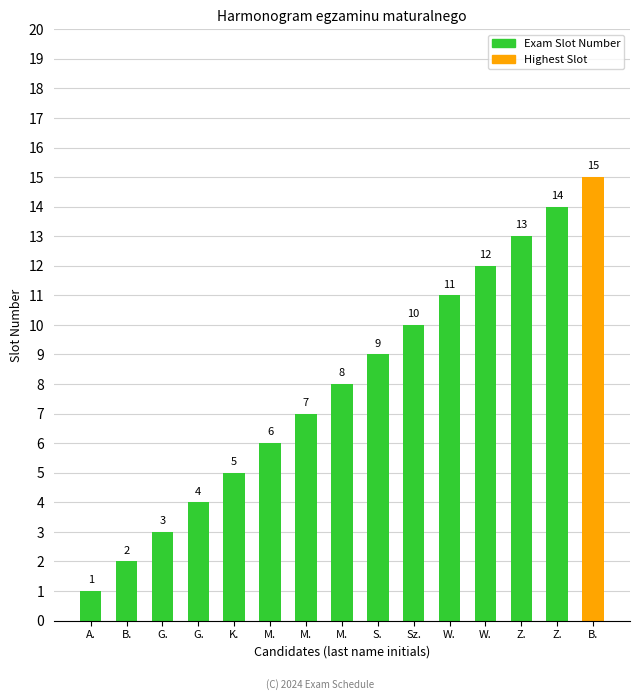

The value at Z. is 13. True or false?

True